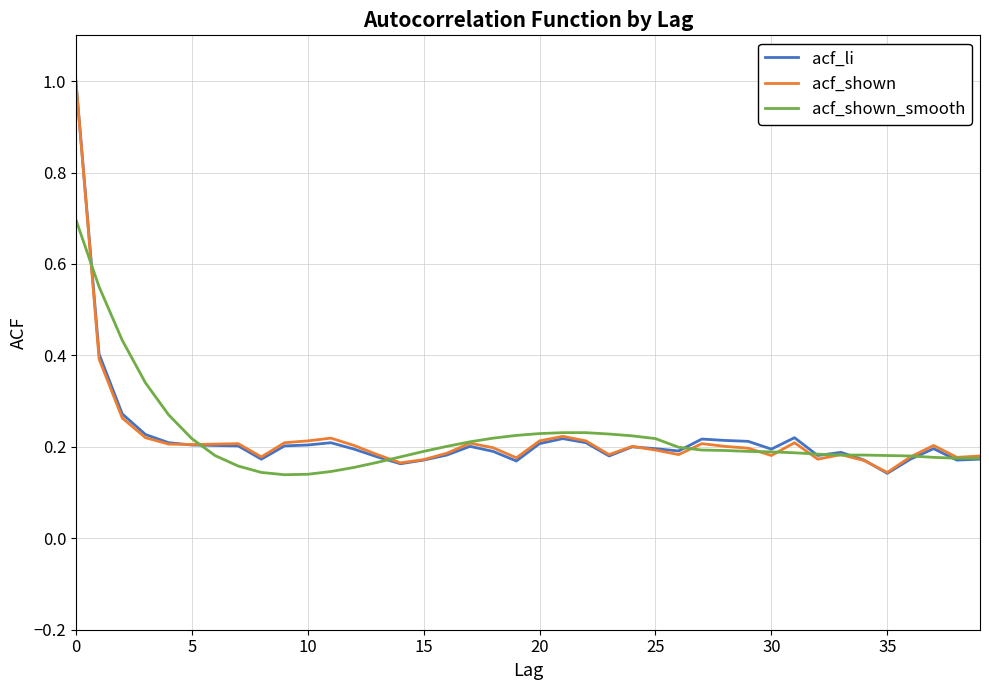

Which series has the widest spread of values?

acf_li